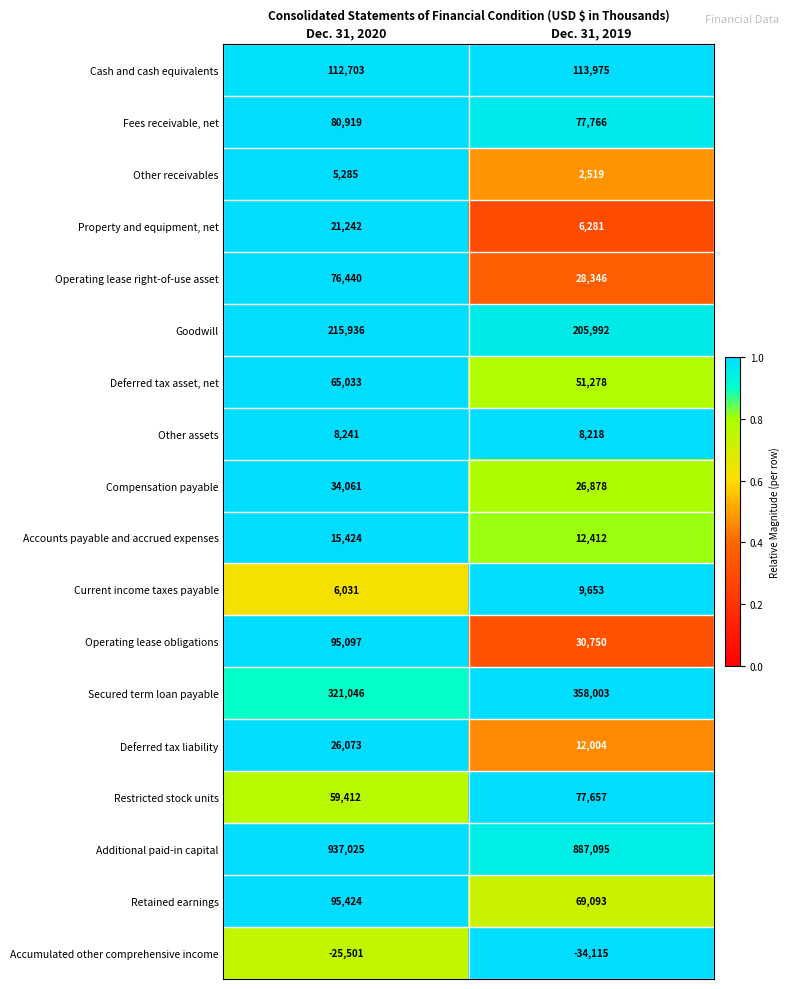

True or false: Property and equipment, net has a value of 9023 at Dec. 31, 2019.

False